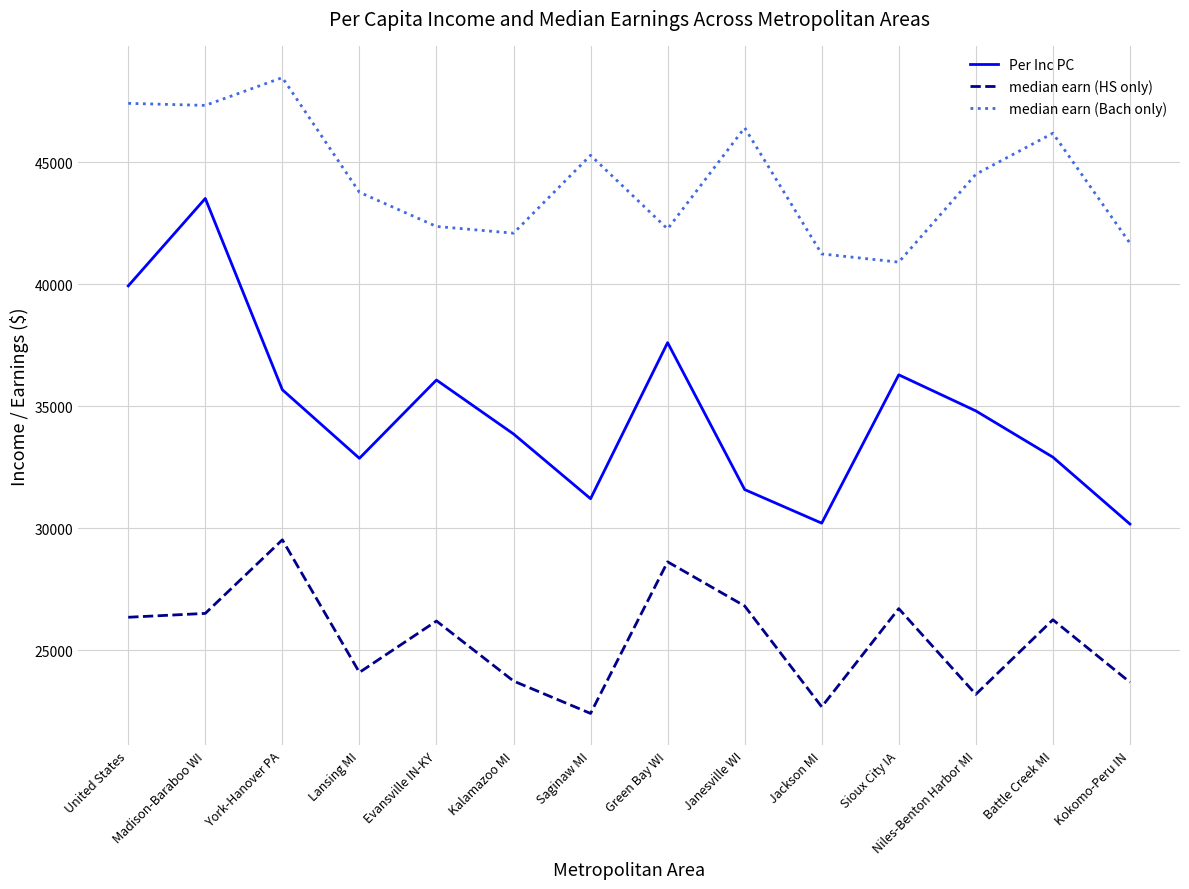

Which series has the largest total across all categories?

median earn (Bach only)